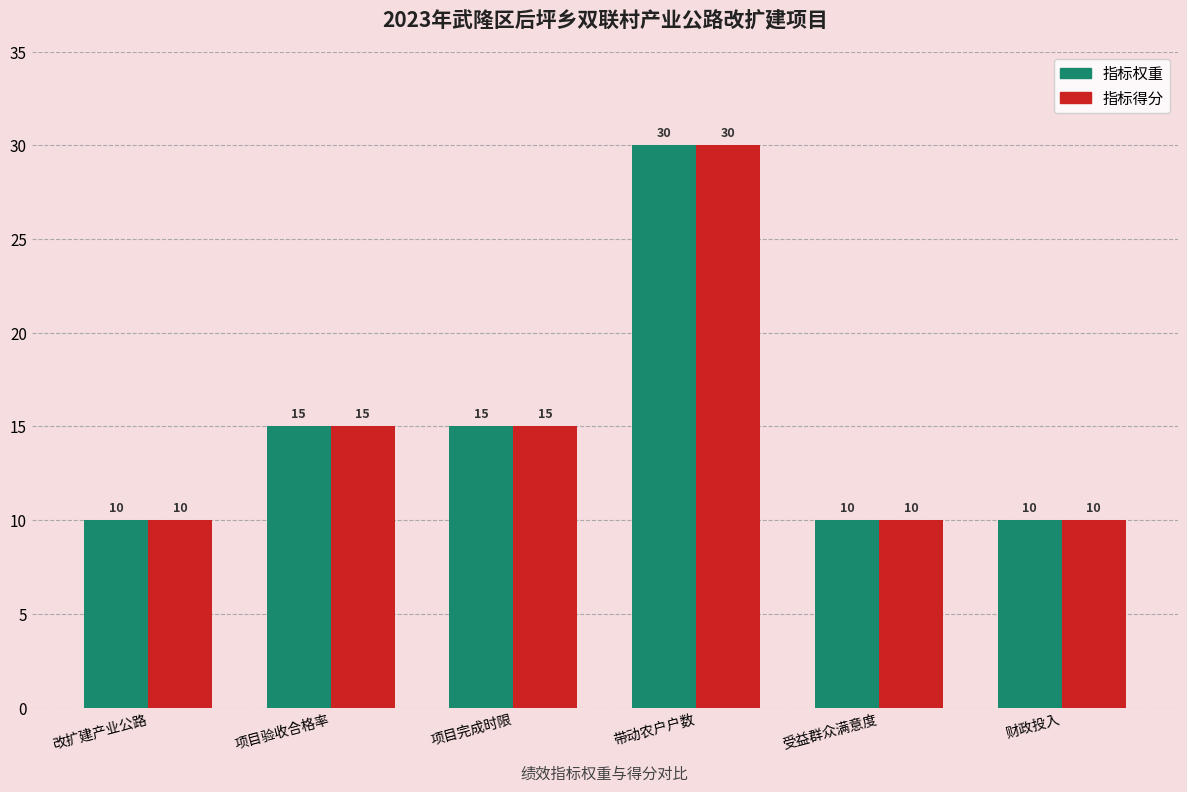

Reading left to right, what are all the values shown in this chart?

指标权重: 改扩建产业公路=10	项目验收合格率=15	项目完成时限=15	带动农户户数=30	受益群众满意度=10	财政投入=10
指标得分: 改扩建产业公路=10	项目验收合格率=15	项目完成时限=15	带动农户户数=30	受益群众满意度=10	财政投入=10